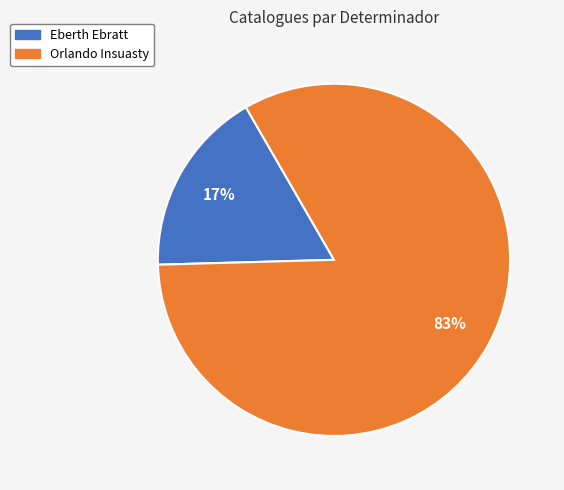

What is the largest slice in the pie chart?

Orlando Insuasty